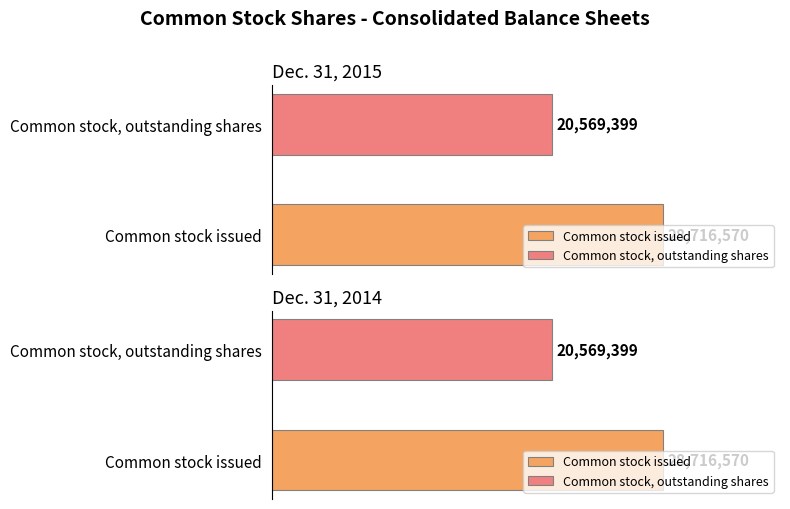

Is it true that Dec. 31, 2014 equals 28716570 at Common stock issued?

True